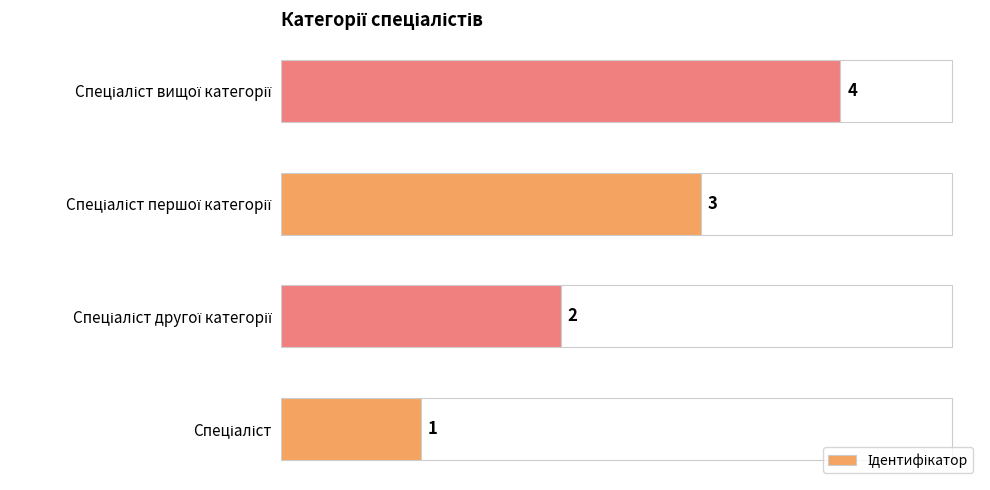

What is the difference between the values at Спеціаліст першої категорії and Спеціаліст?

2